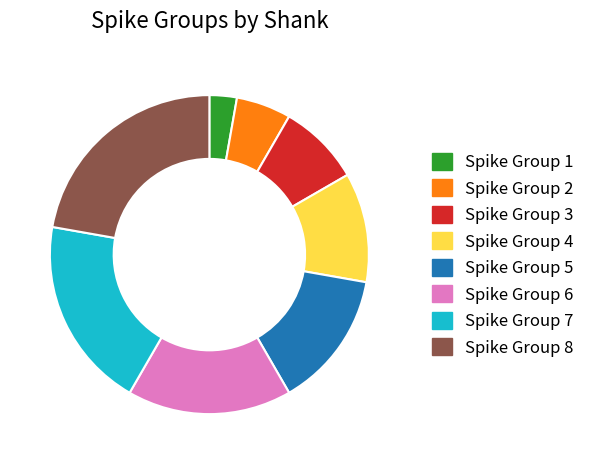

Is there any slice that represents more than half of the pie?

No